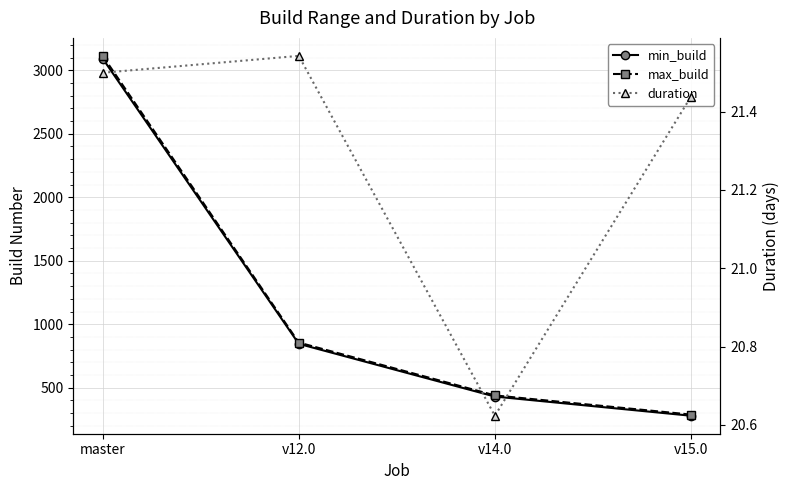

The value of max_build at v15.0 is 58.7. True or false?

False